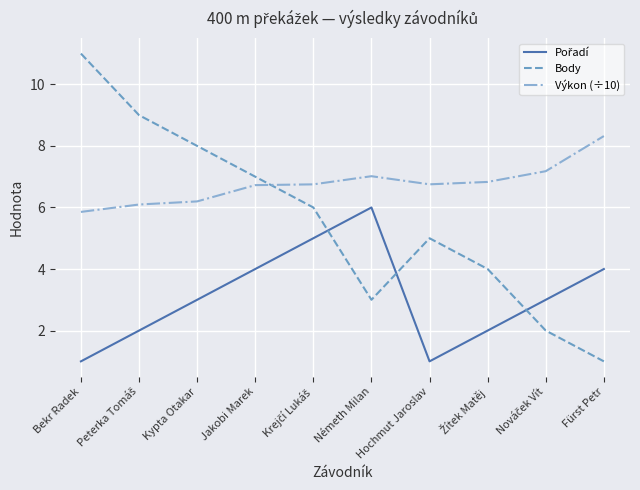

How many series are shown in this chart?

3